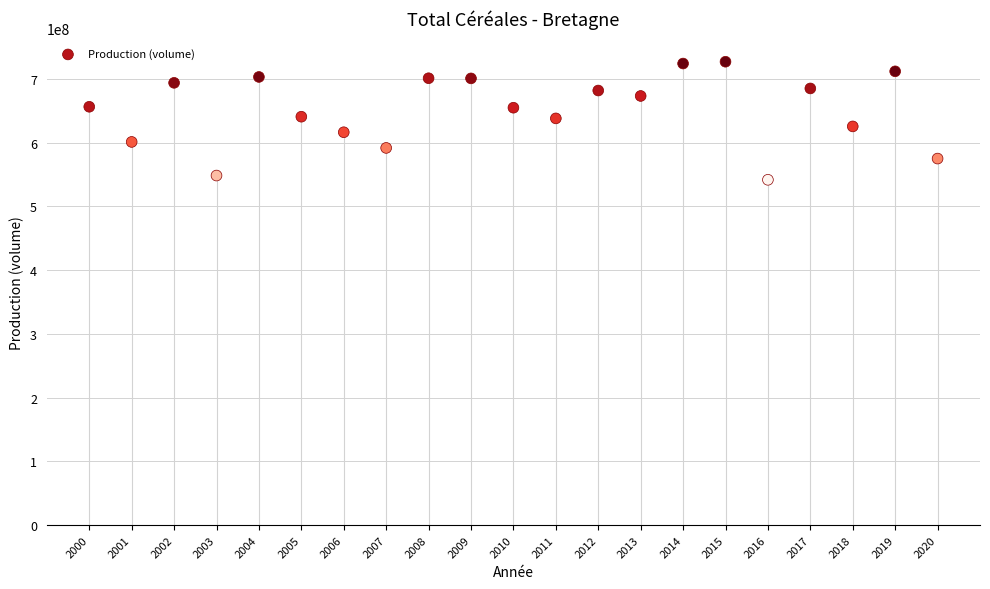

What is the range of X values (max minus min)?

20